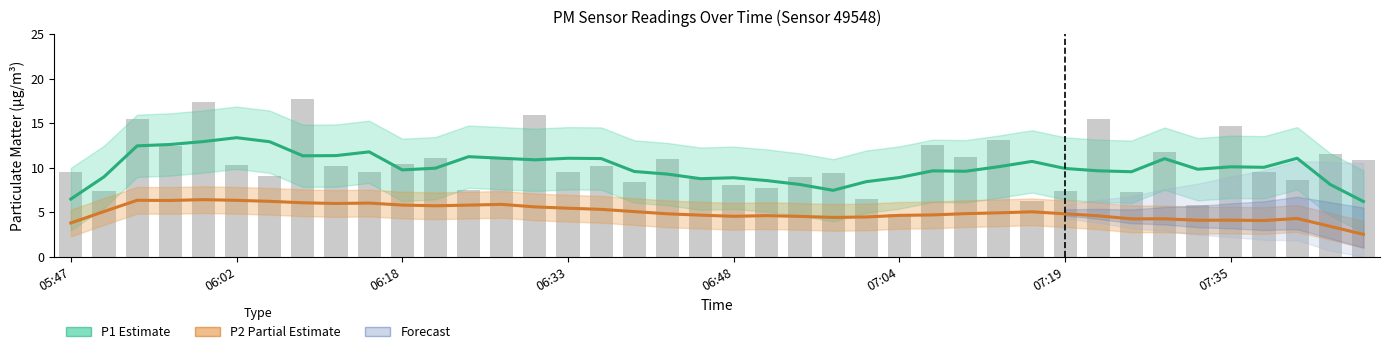

Is it true that P1 (Estimate) equals 16.5 at 06:18?

False